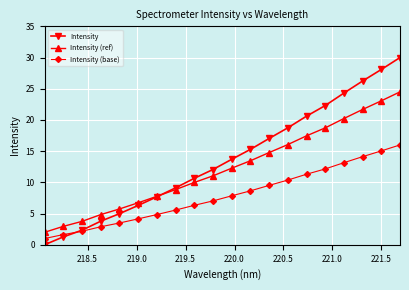

What is the highest value of the Intensity (base) series?

16.0